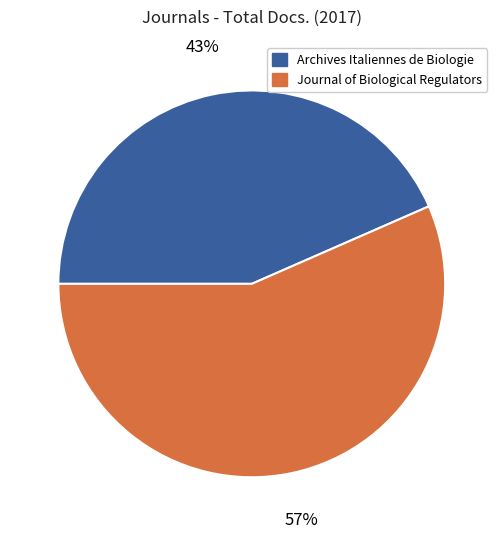

Is there any slice that represents more than half of the pie?

Yes